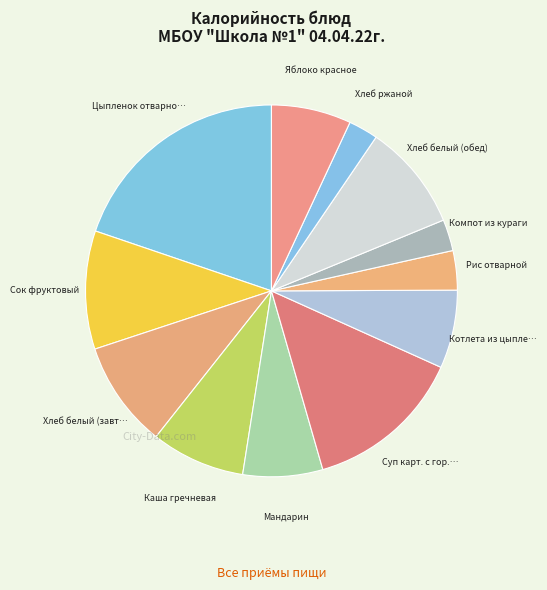

Does any single category account for the majority?

No